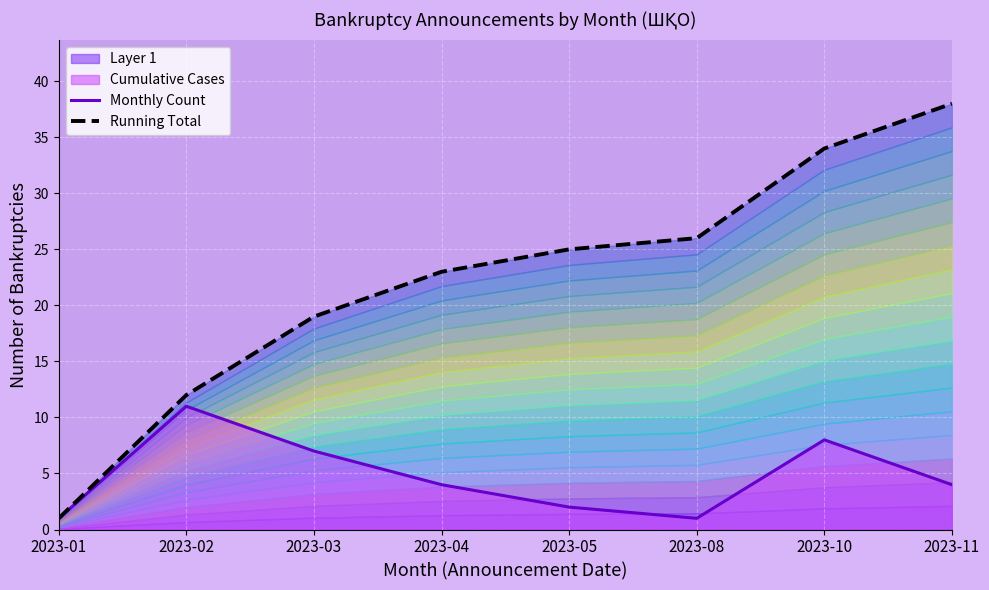

True or false: Monthly Count and Running Total intersect in this chart.

False